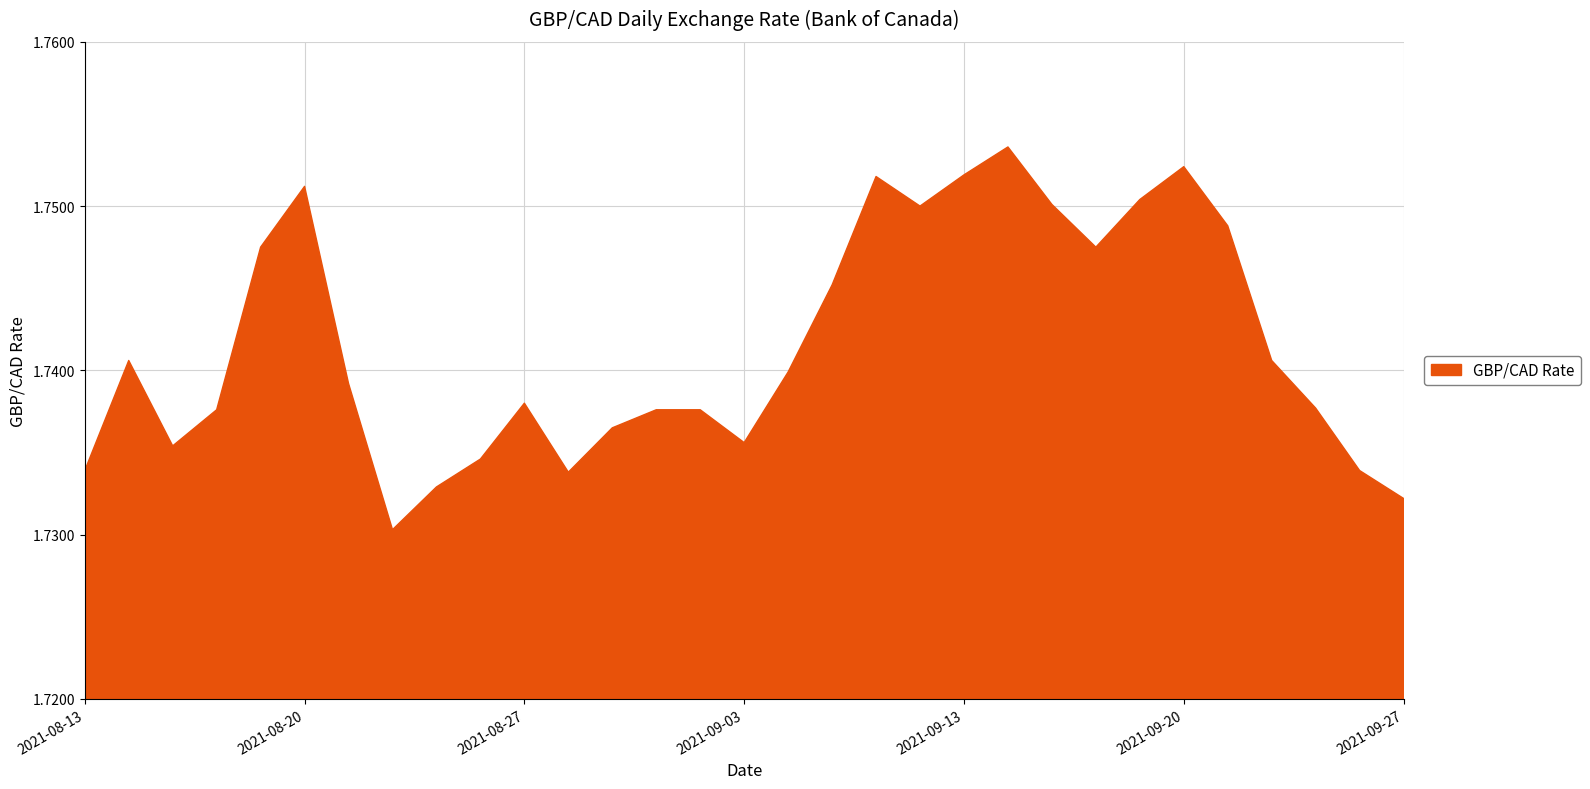

Rank the categories by value from lowest to highest.

2021-08-24, 2021-09-27, 2021-08-25, 2021-08-30, 2021-08-13, 2021-09-24, 2021-08-26, 2021-08-17, 2021-09-03, 2021-08-31, 2021-08-18, 2021-09-01, 2021-09-02, 2021-09-23, 2021-08-27, 2021-08-23, 2021-09-07, 2021-08-16, 2021-09-22, 2021-09-08, 2021-08-19, 2021-09-16, 2021-09-21, 2021-09-10, 2021-09-15, 2021-09-17, 2021-08-20, 2021-09-09, 2021-09-13, 2021-09-20, 2021-09-14